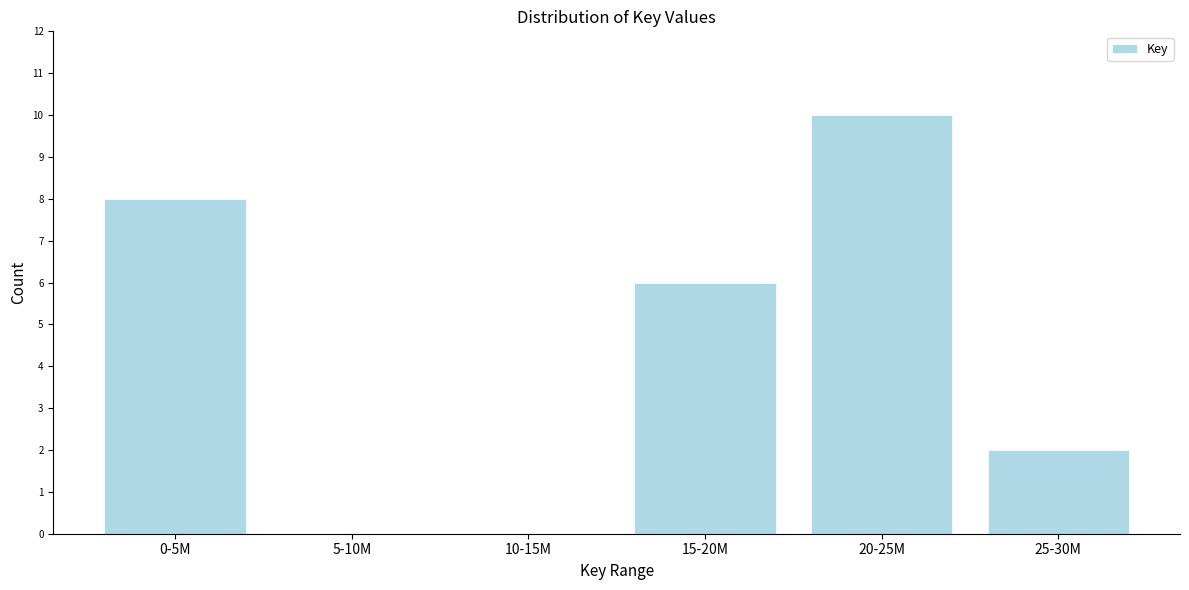

Reading right to left, what are all the values shown in this chart?

25-30M=2	20-25M=10	15-20M=6	10-15M=0	5-10M=0	0-5M=8